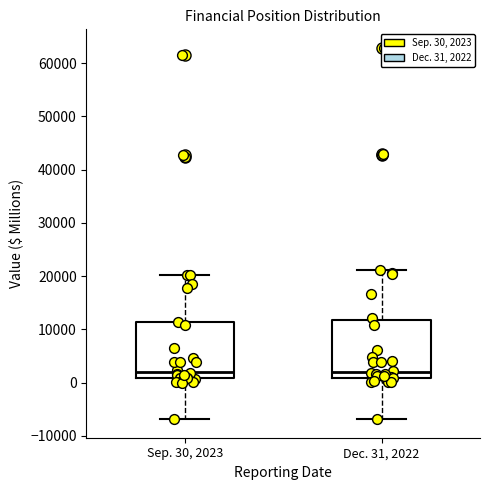

Where does the upper whisker of the box for Dec. 31, 2022 end on the y-axis? The values are not printed on the chart, so give them approximately, as read against the axis.

21000